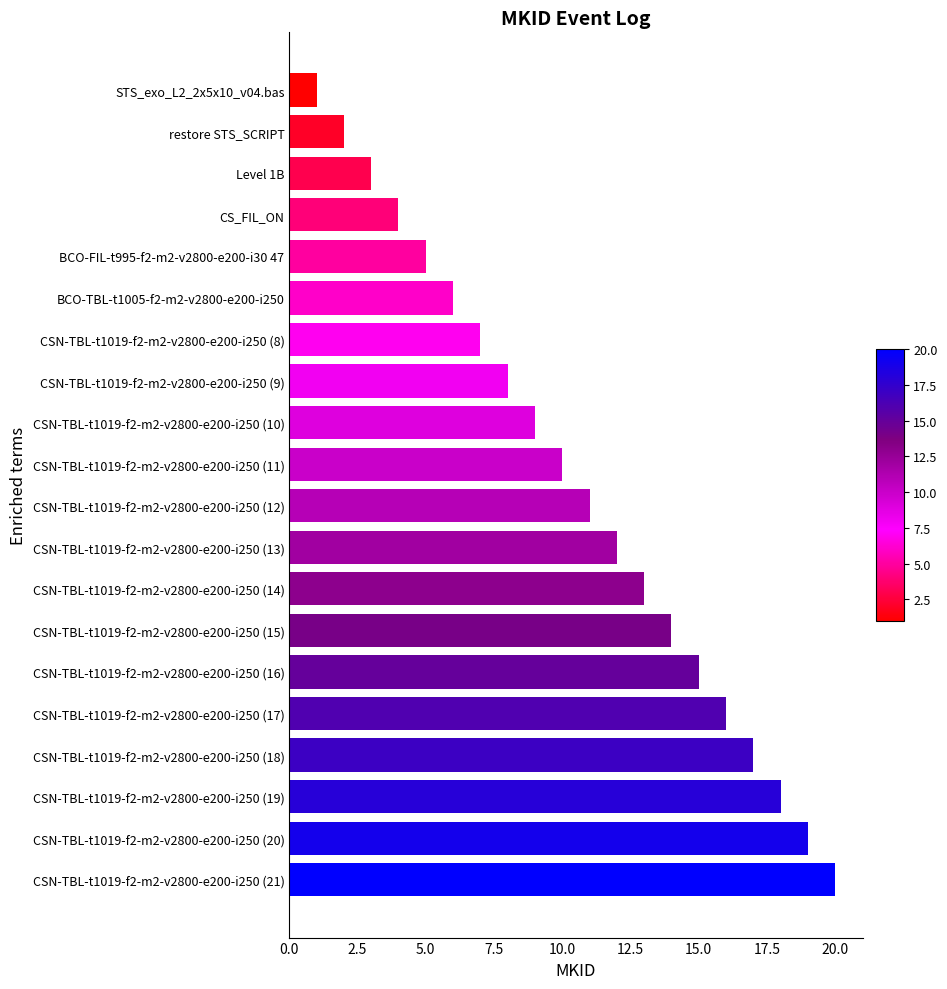

List the labels in order of value, smallest first.

STS_exo_L2_2x5x10_v04.bas, restore STS_SCRIPT, Level 1B, CS_FIL_ON, BCO-FIL-t995-f2-m2-v2800-e200-i30 47, BCO-TBL-t1005-f2-m2-v2800-e200-i250, CSN-TBL-t1019-f2-m2-v2800-e200-i250 (8), CSN-TBL-t1019-f2-m2-v2800-e200-i250 (9), CSN-TBL-t1019-f2-m2-v2800-e200-i250 (10), CSN-TBL-t1019-f2-m2-v2800-e200-i250 (11), CSN-TBL-t1019-f2-m2-v2800-e200-i250 (12), CSN-TBL-t1019-f2-m2-v2800-e200-i250 (13), CSN-TBL-t1019-f2-m2-v2800-e200-i250 (14), CSN-TBL-t1019-f2-m2-v2800-e200-i250 (15), CSN-TBL-t1019-f2-m2-v2800-e200-i250 (16), CSN-TBL-t1019-f2-m2-v2800-e200-i250 (17), CSN-TBL-t1019-f2-m2-v2800-e200-i250 (18), CSN-TBL-t1019-f2-m2-v2800-e200-i250 (19), CSN-TBL-t1019-f2-m2-v2800-e200-i250 (20), CSN-TBL-t1019-f2-m2-v2800-e200-i250 (21)